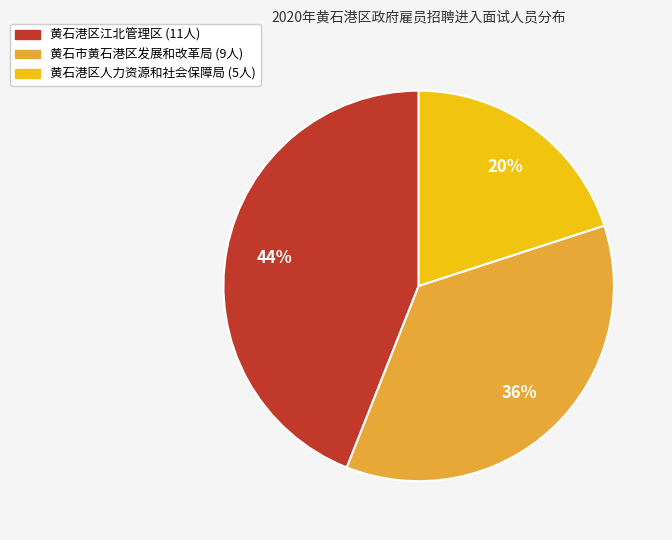

Between 黄石港区人力资源和社会保障局 and 黄石港区江北管理区, which is larger?

黄石港区江北管理区